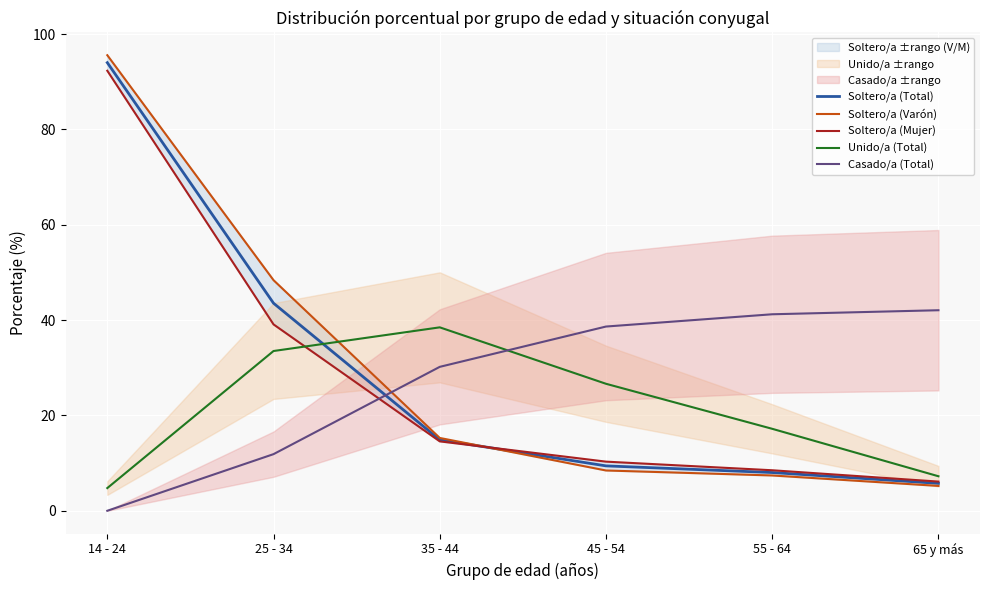

How many times do Soltero/a (Varón) and Casado/a (Total) cross each other?

1